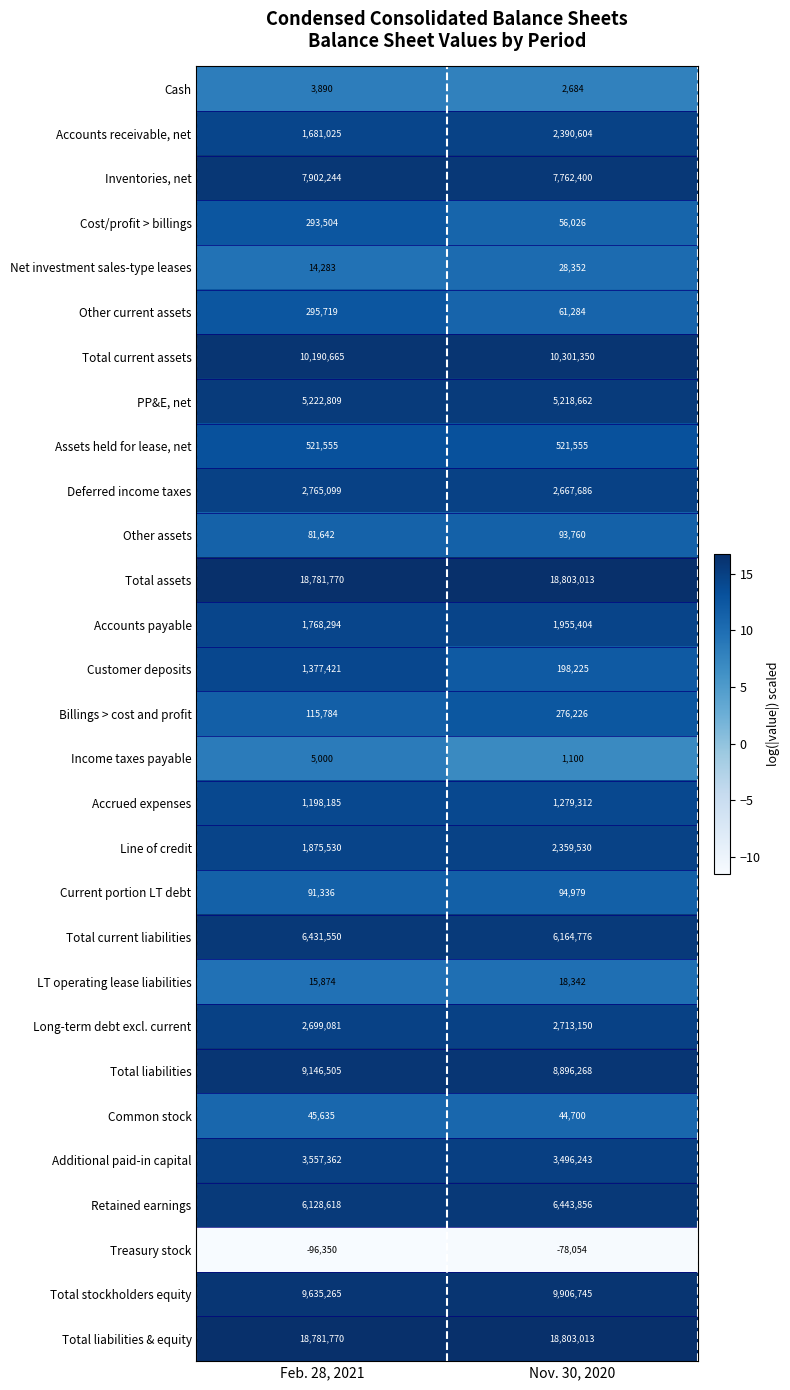

The Total current liabilities series shows 6431550 at Feb. 28, 2021. True or false?

True